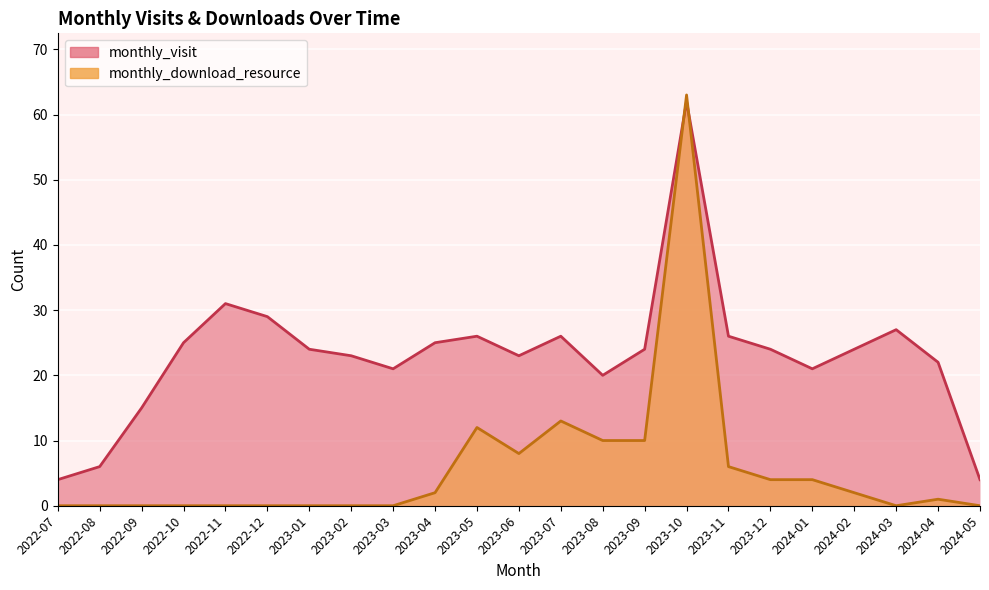

Reading left to right, what are all the values shown in this chart?

monthly_visit: 4	6	15	25	31	29	24	23	21	25	26	23	26	20	24	62	26	24	21	24	27	22	4
monthly_download_resource: 0	0	0	0	0	0	0	0	0	2	12	8	13	10	10	63	6	4	4	2	0	1	0